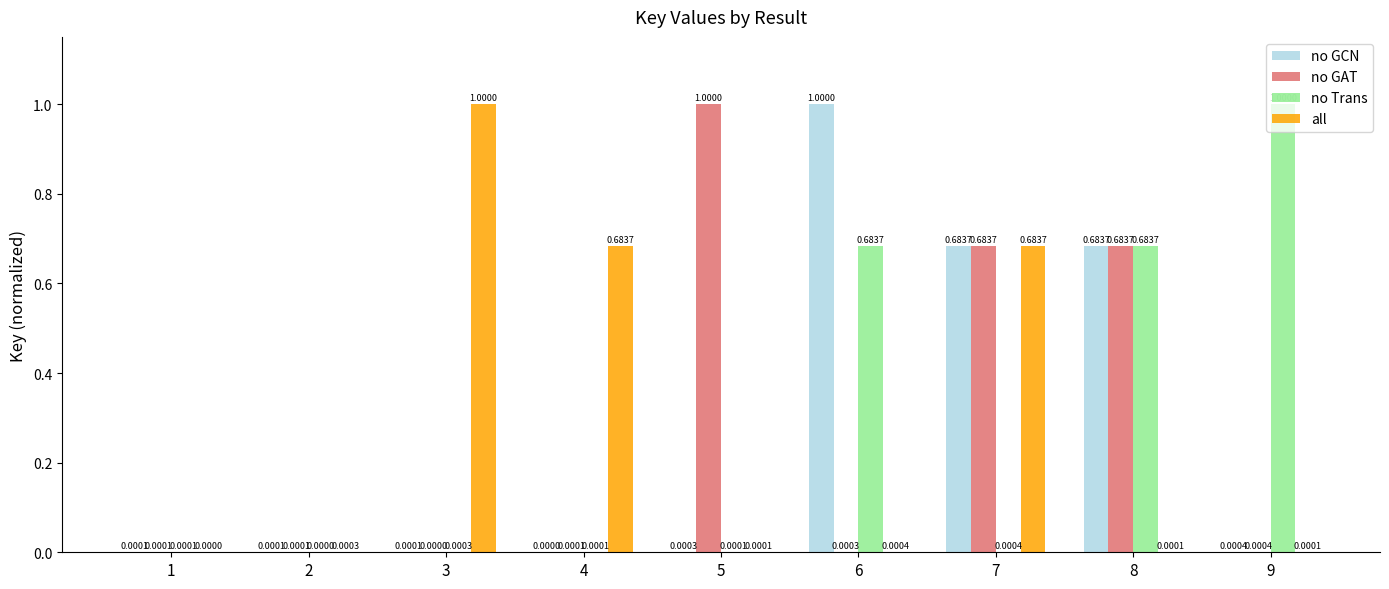

What is the total value across all series at 7?

2.1